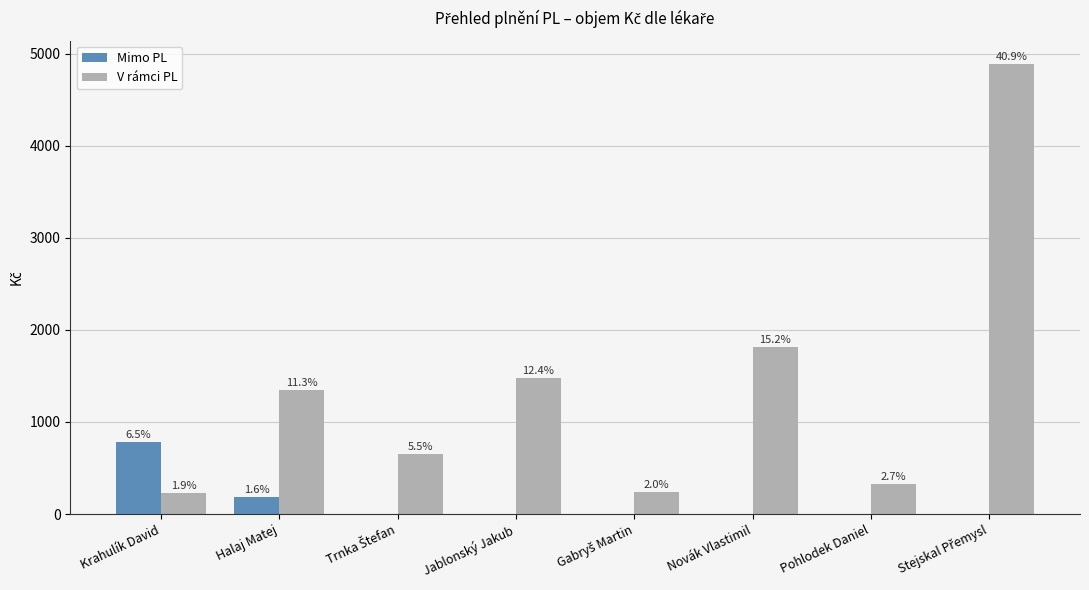

Are the bars horizontal?

No